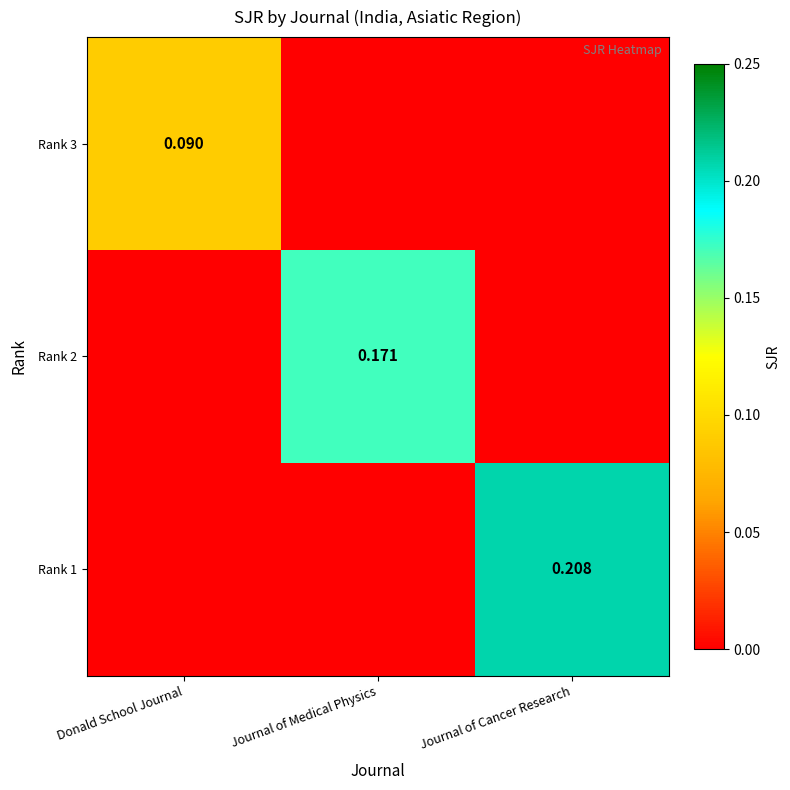

What is the difference between the maximum and minimum values in the Rank 1 series?

0.2